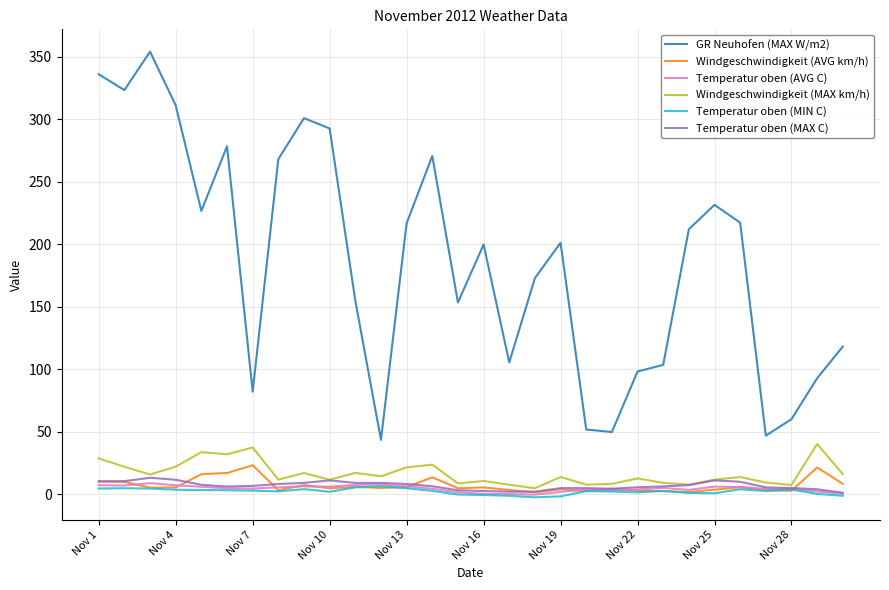

Which series has the largest range (max minus min)?

GR Neuhofen (MAX W/m2)